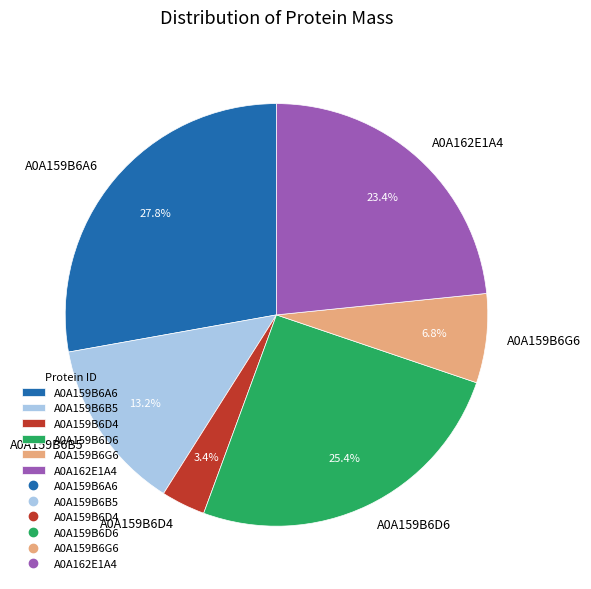

What portion of the pie excludes A0A159B6G6?

93.2%